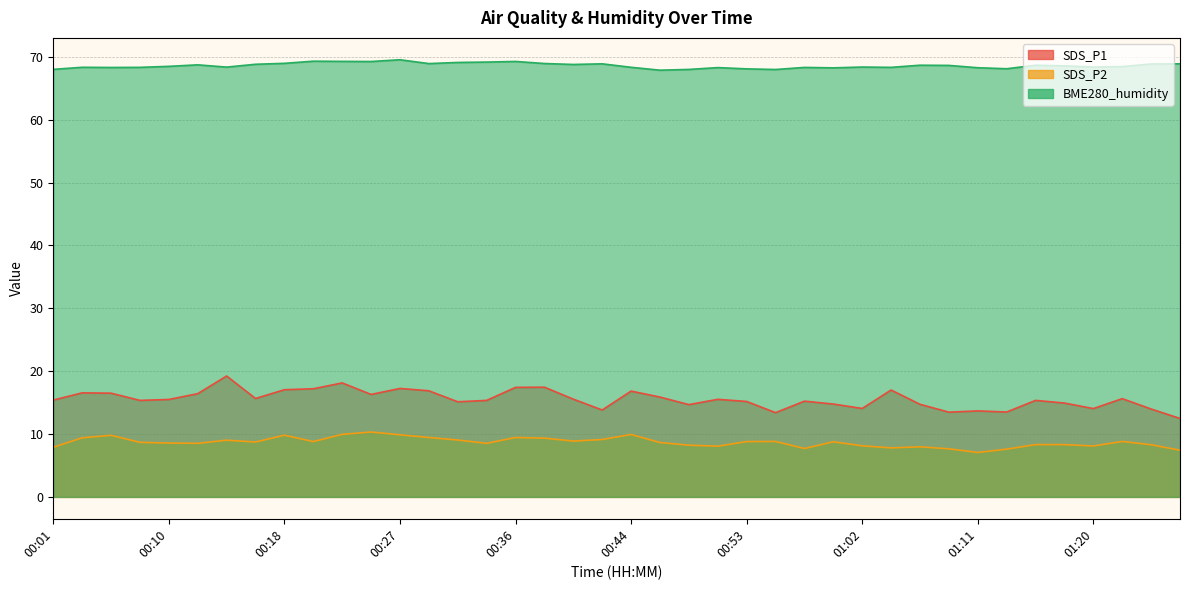

The value of SDS_P1 at 00:47 is 24.2. True or false?

False